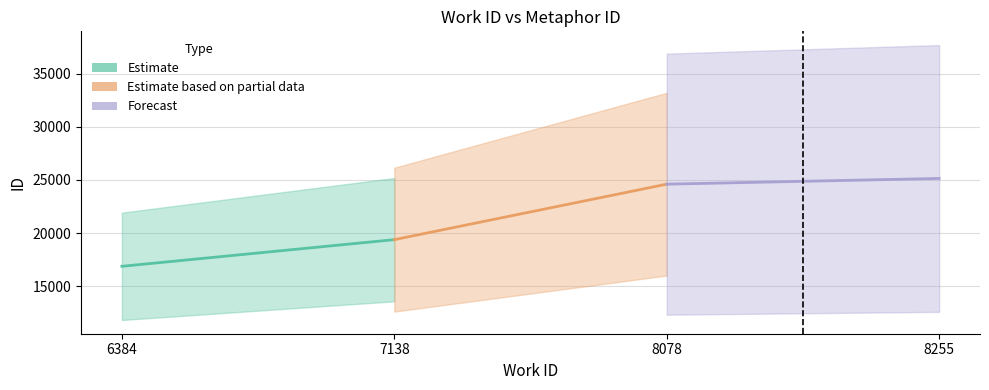

How many data points in Estimate based on partial data are less than 24605?

1